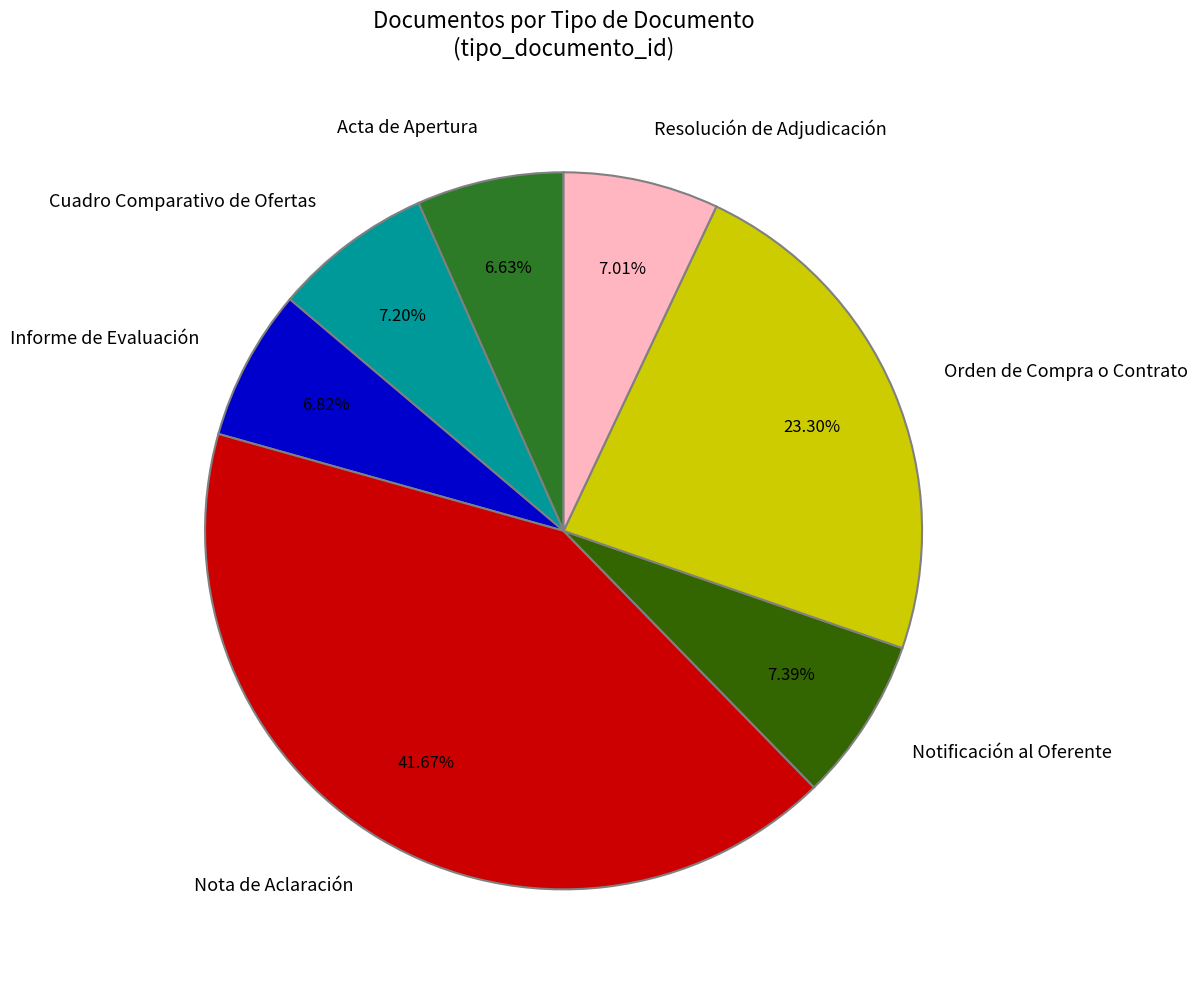

Count the number of slices in the pie.

7